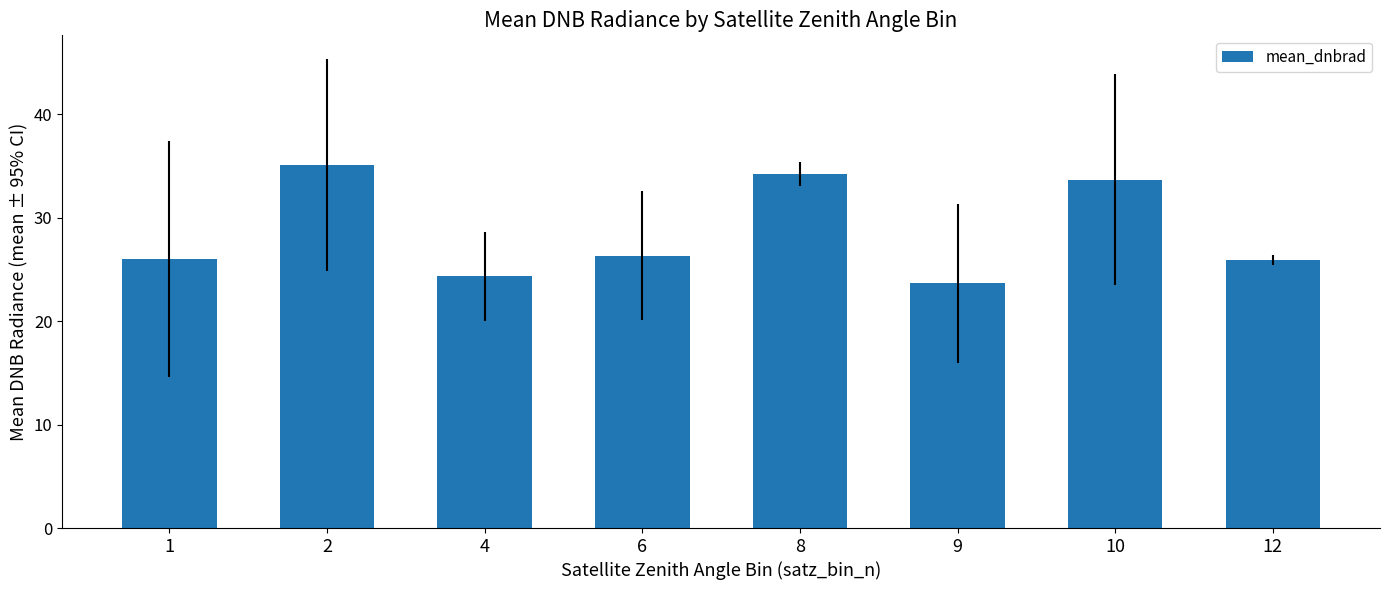

How many categories are shown in the chart?

8